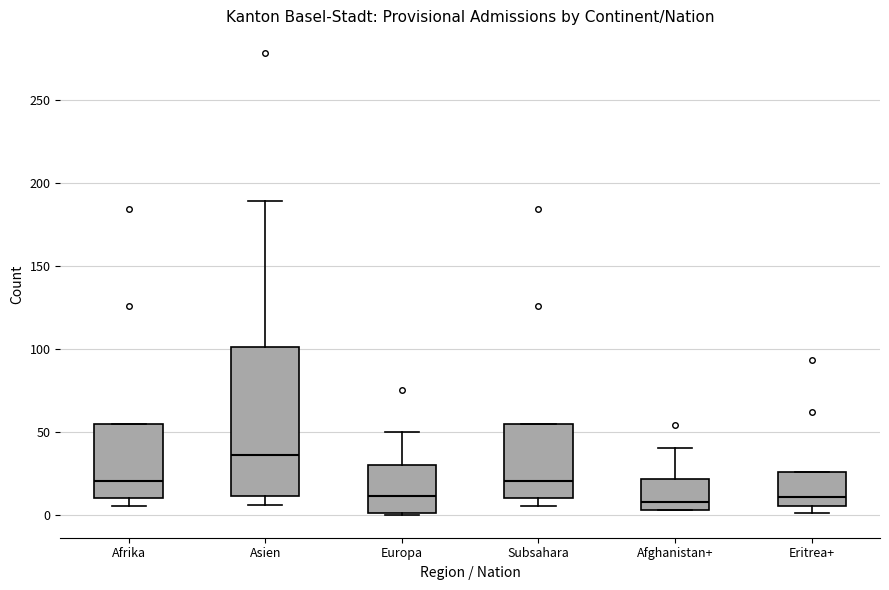

Reading left to right, transcribe this box plot: for each box, give where its median line is, the range the box spans, and where its two whiskers end, as read against the y-axis. The values are not printed on the chart, so give them approximately, as read against the axis.

Afrika: median 20, box 10 to 55, whiskers 5 to 55
Asien: median 35, box 10 to 100, whiskers 5 to 190
Europa: median 10, box 0 to 30, whiskers 0 to 50
Subsahara: median 20, box 10 to 55, whiskers 5 to 55
Afghanistan+: median 10, box 5 to 20, whiskers 5 to 40
Eritrea+: median 10, box 5 to 25, whiskers 0 to 25